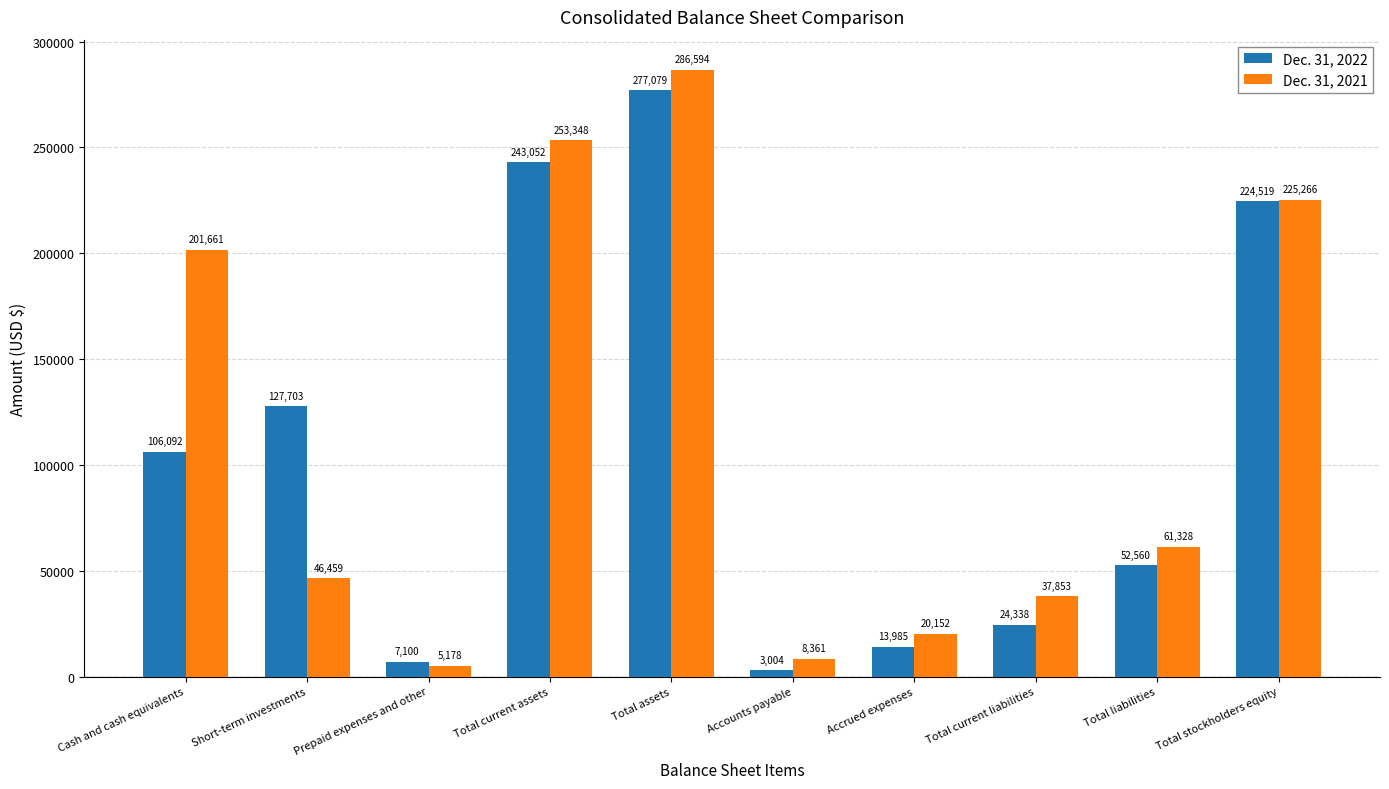

At which label does Dec. 31, 2021 first exceed 61328?

Cash and cash equivalents